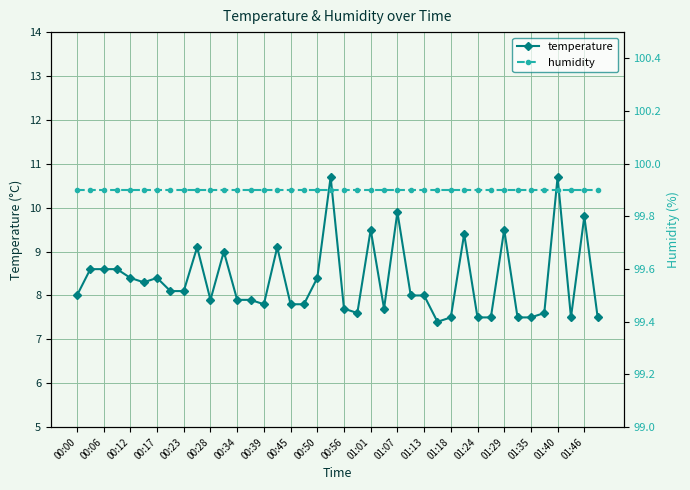

Is this an area chart (filled region under the line)?

No